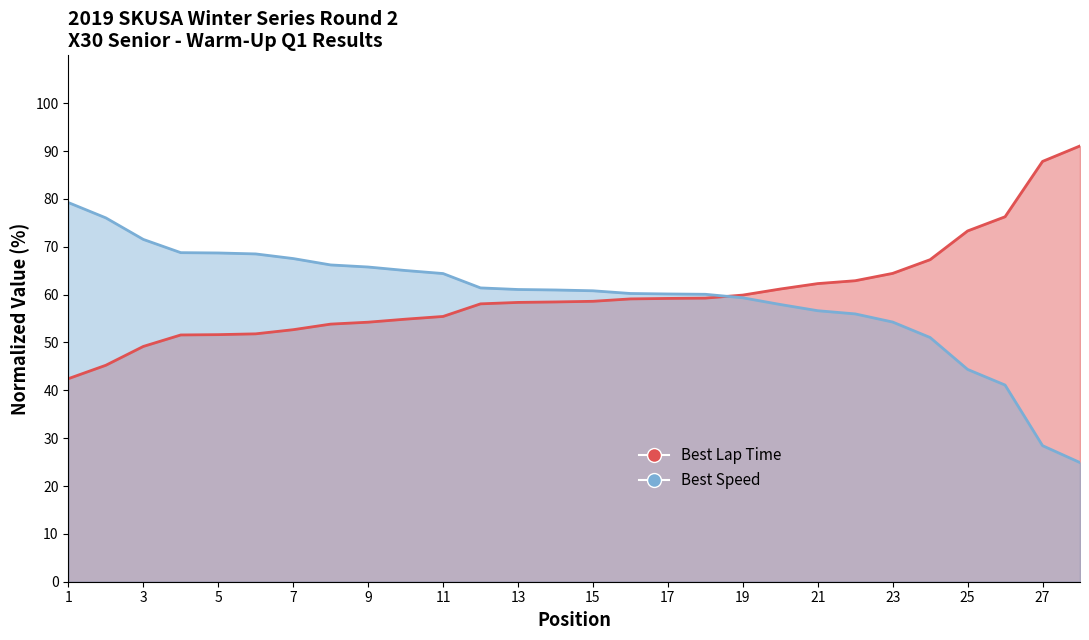

Rank the series by their average value, from lowest to highest.

Best Speed (mph), Best Lap Time (s)